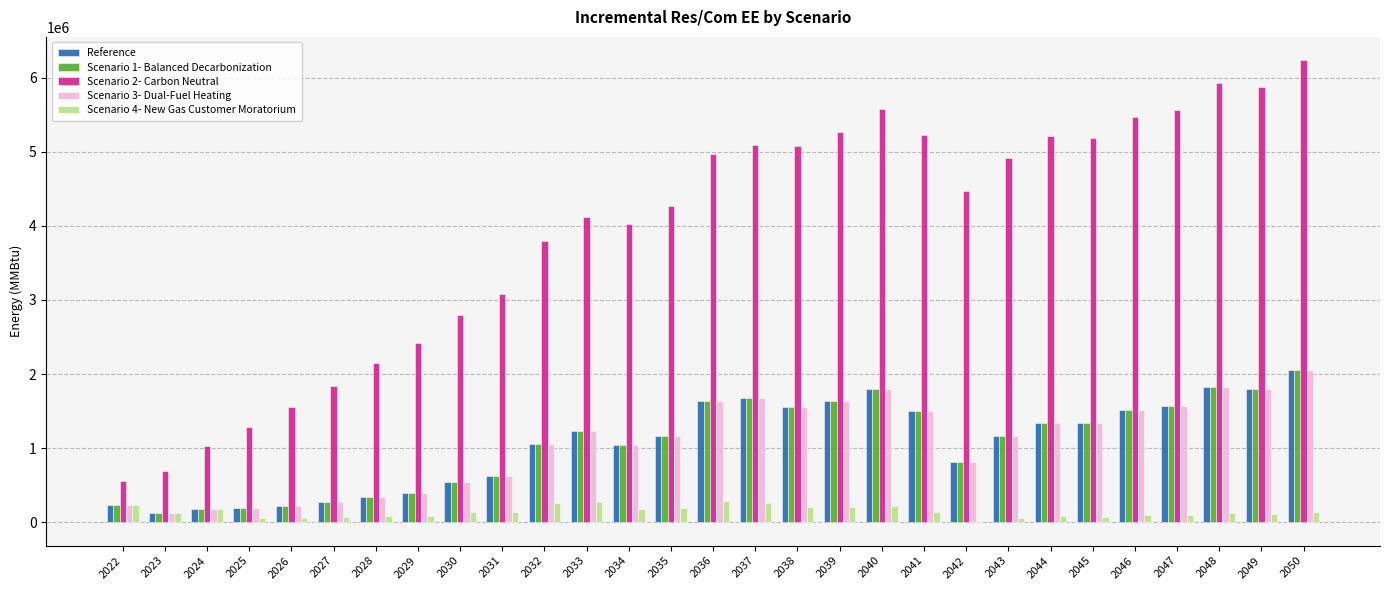

At which category is the sum across all series the highest?

2050